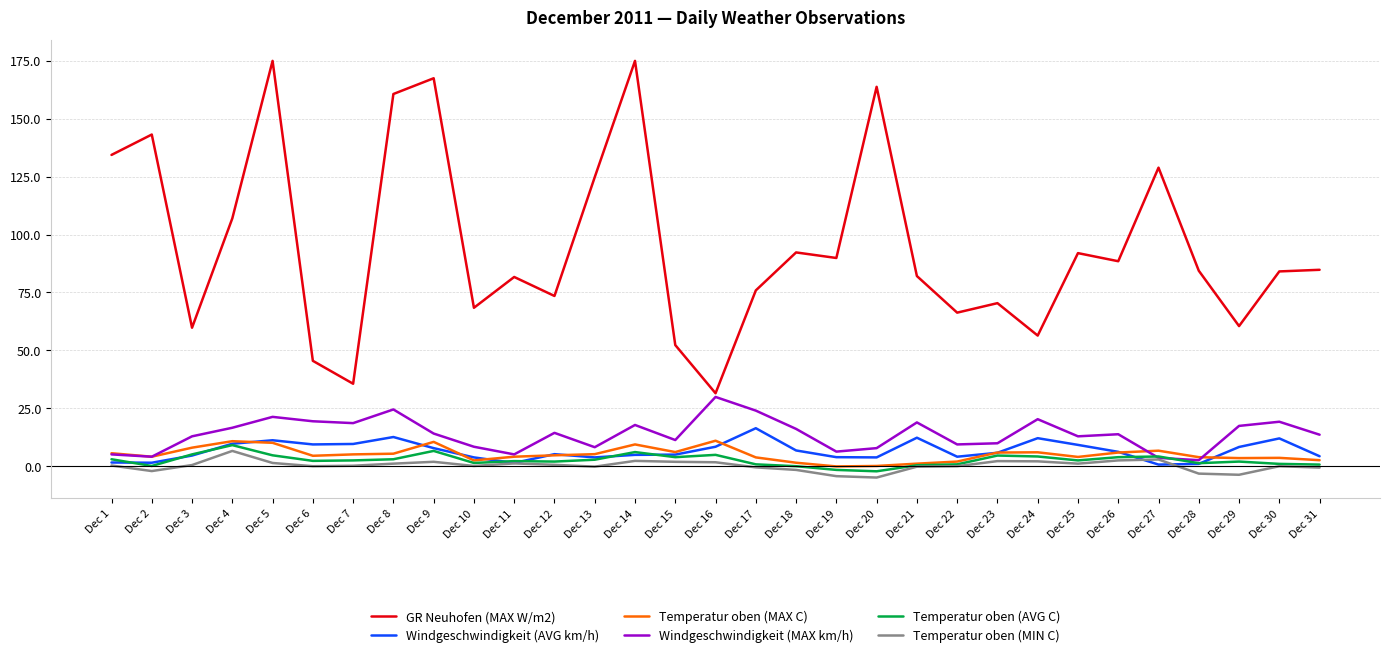

How many lines are shown in the chart?

6